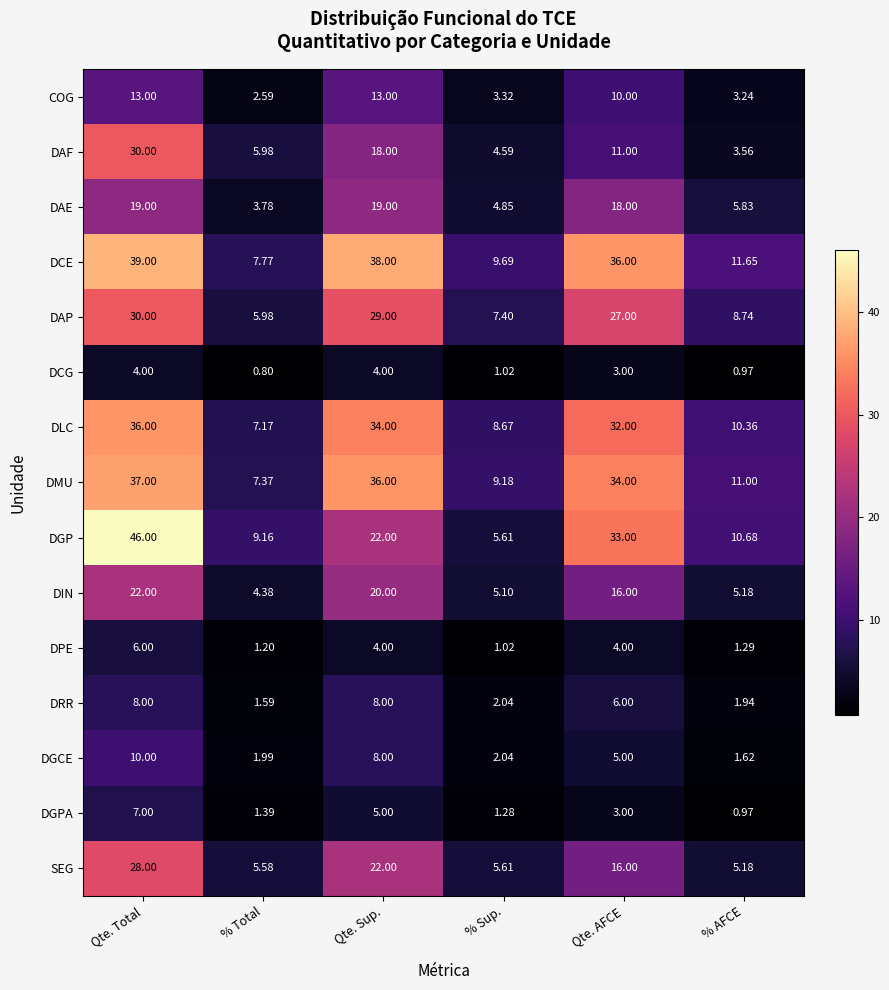

Which series has the largest range (max minus min)?

DGP